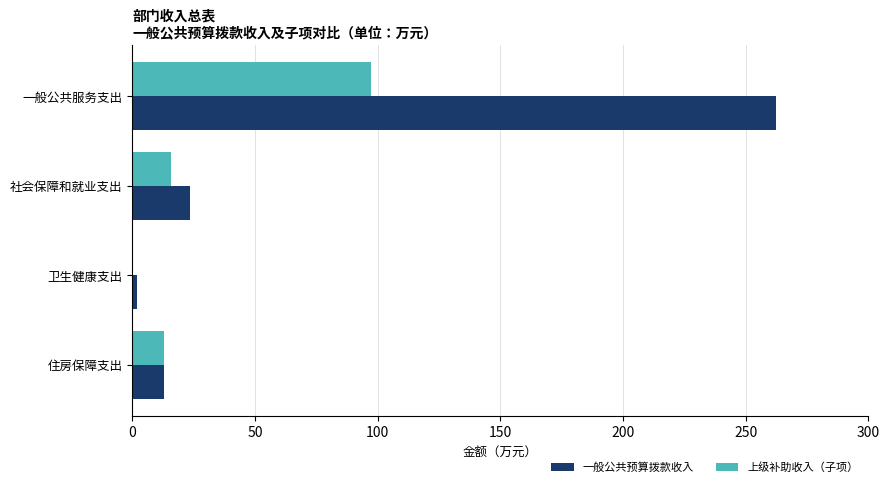

What is the maximum value for 上级补助收入（子项）?

97.5